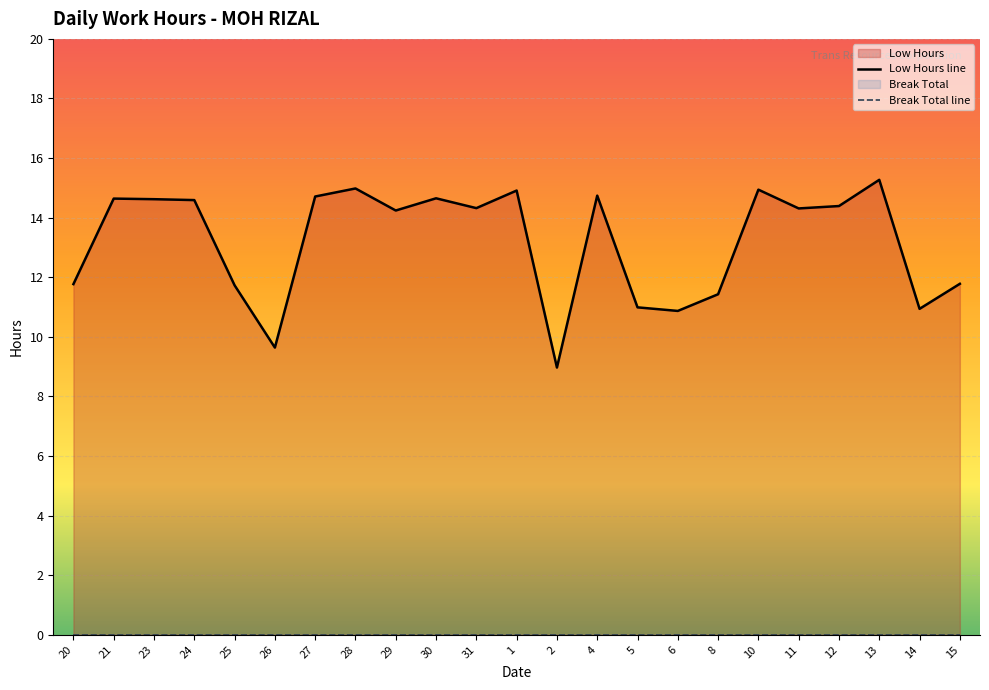

Rank the categories by value from lowest to highest.

2, 26, 6, 14, 5, 8, 25, 20, 15, 29, 11, 31, 12, 24, 23, 21, 30, 27, 4, 1, 10, 28, 13